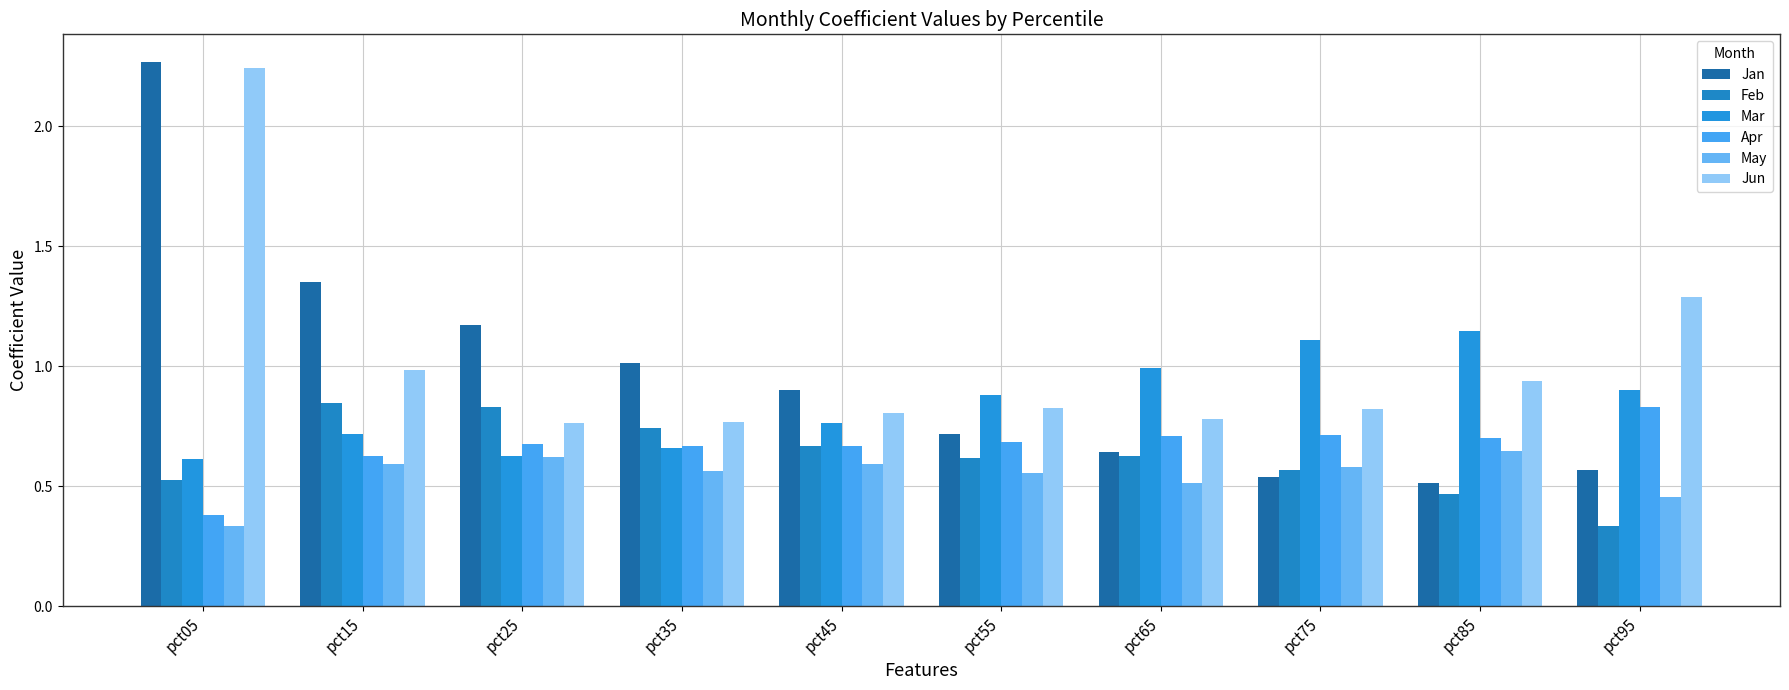

What is the spread (max minus min) of values at pct75?

0.6